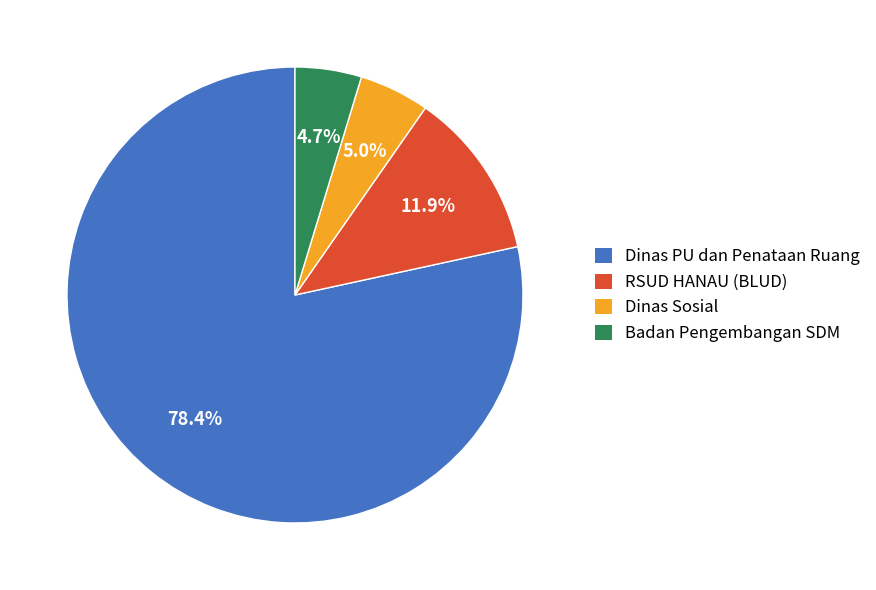

Which category has the biggest portion of the pie?

Dinas PU dan Penataan Ruang